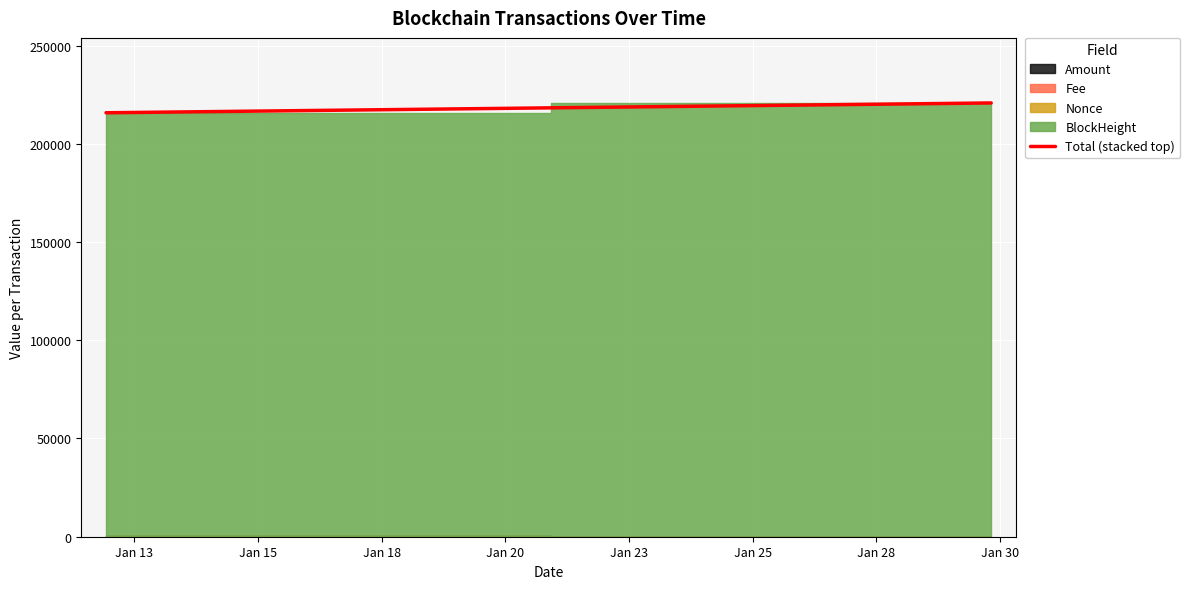

How many data points does each series have?

3